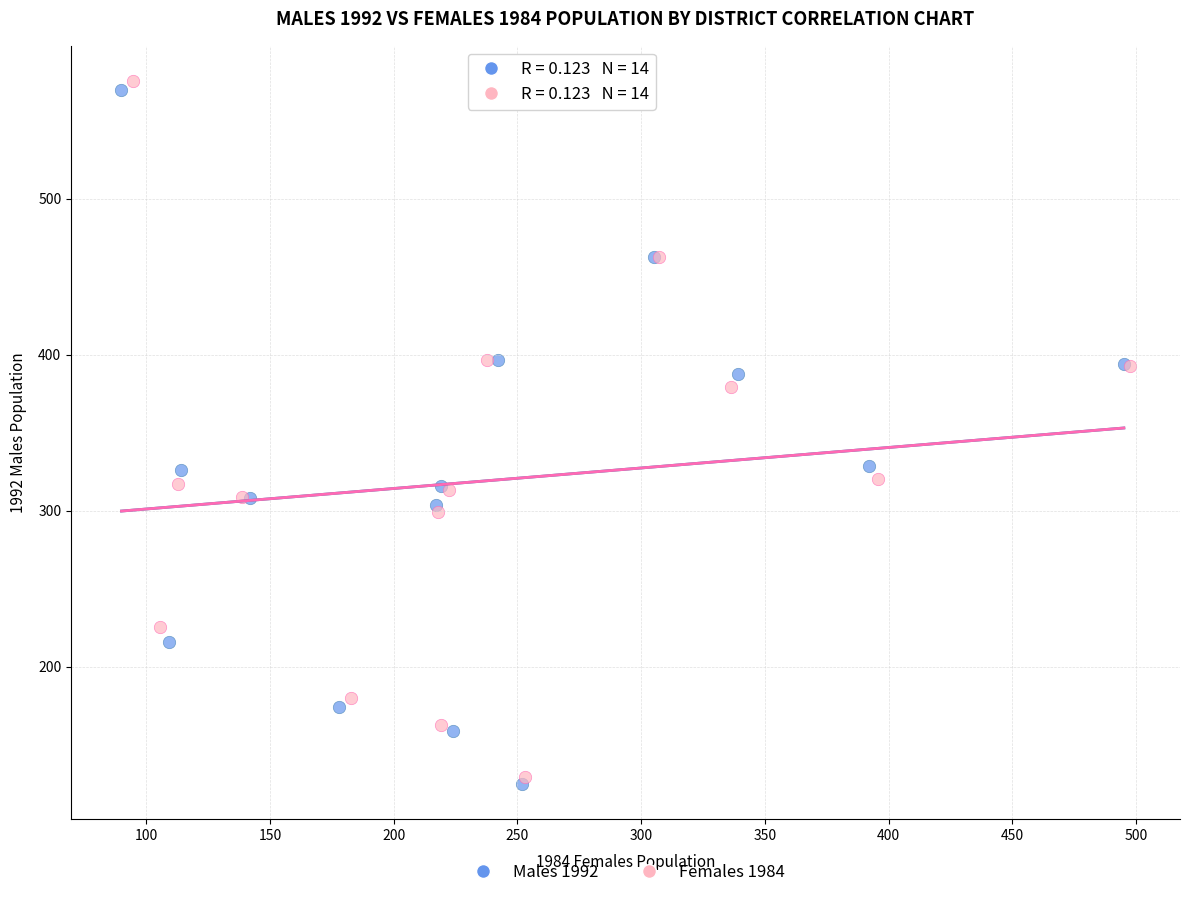

Which series has the widest spread of Y values?

Females 1984